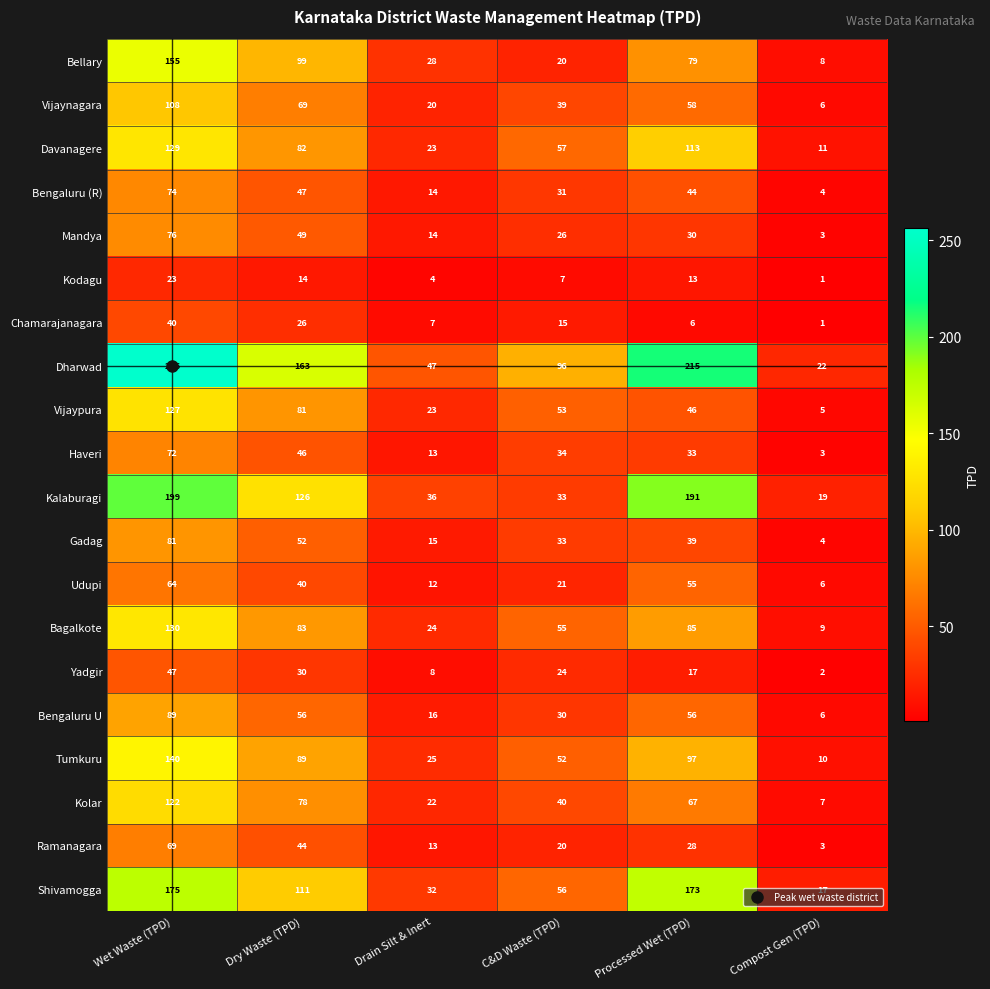

What is the average value of the Kalaburagi series?

101